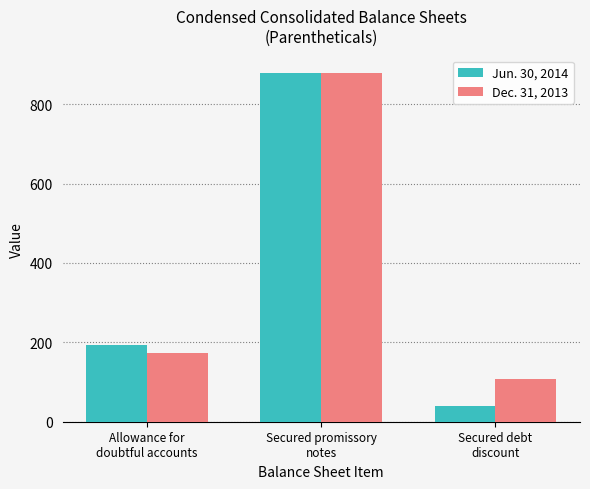

What are all the series names shown in the legend?

Jun. 30, 2014, Dec. 31, 2013